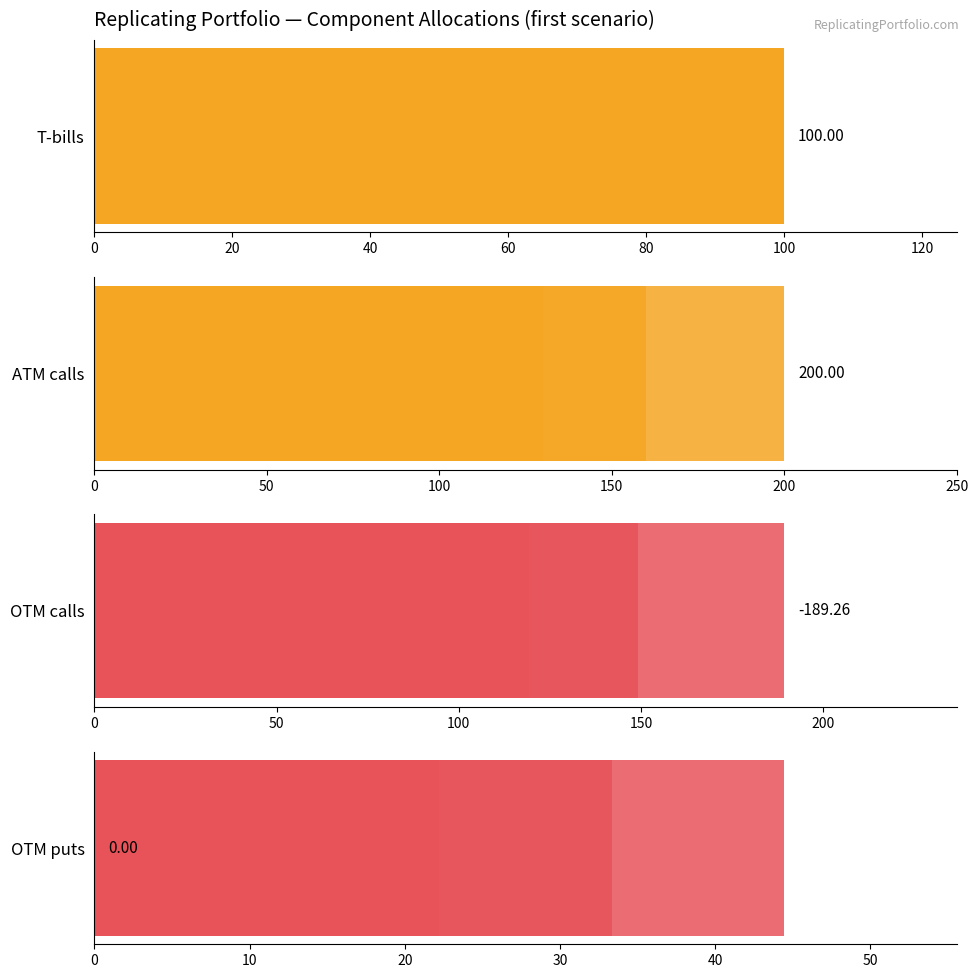

Is the value of OTM puts at 0 greater than the value of OTM calls at 140?

No